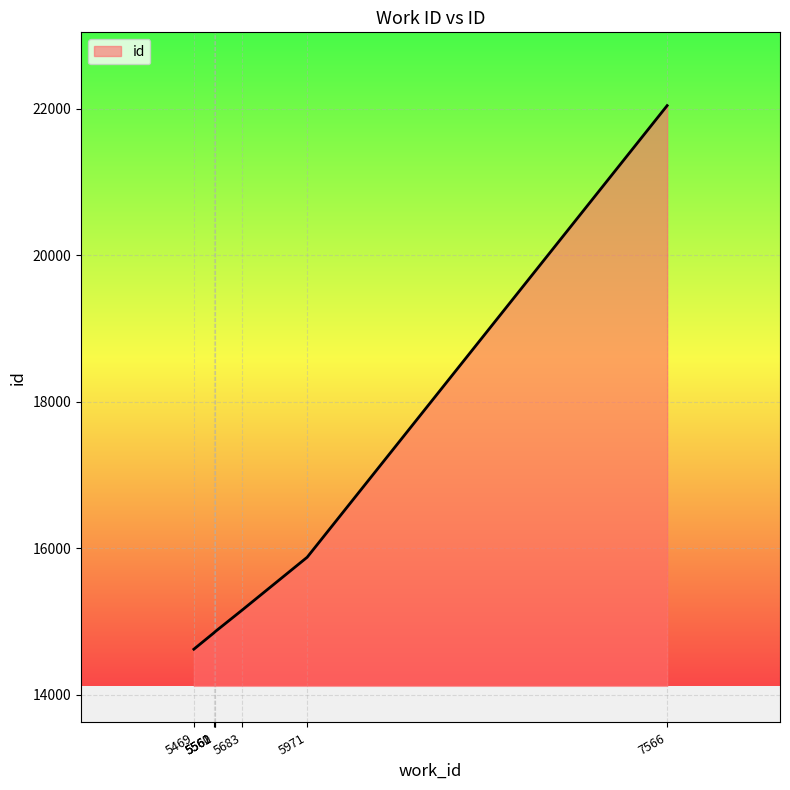

Where is the data nearest to the value 18334?

5971